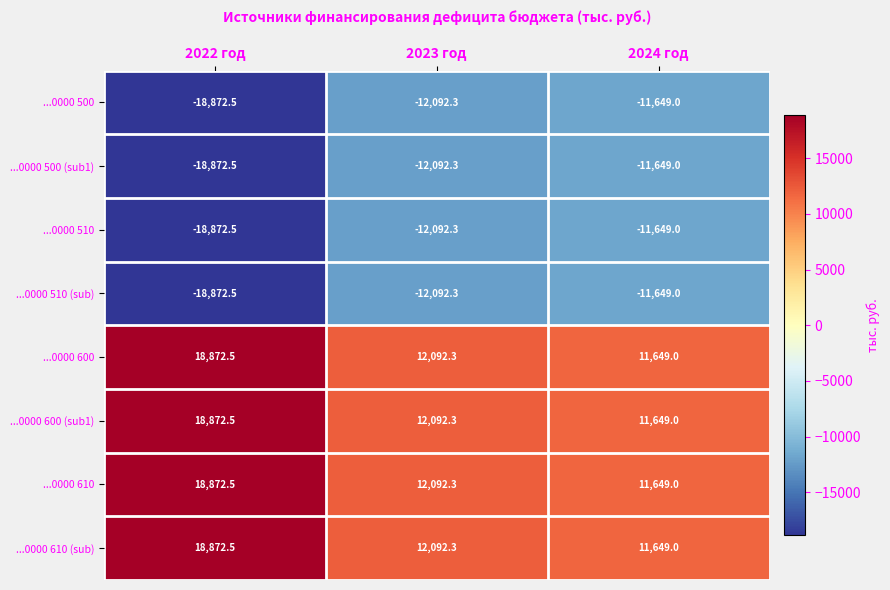

What is the spread (max minus min) of values at 2023 год?

24184.6